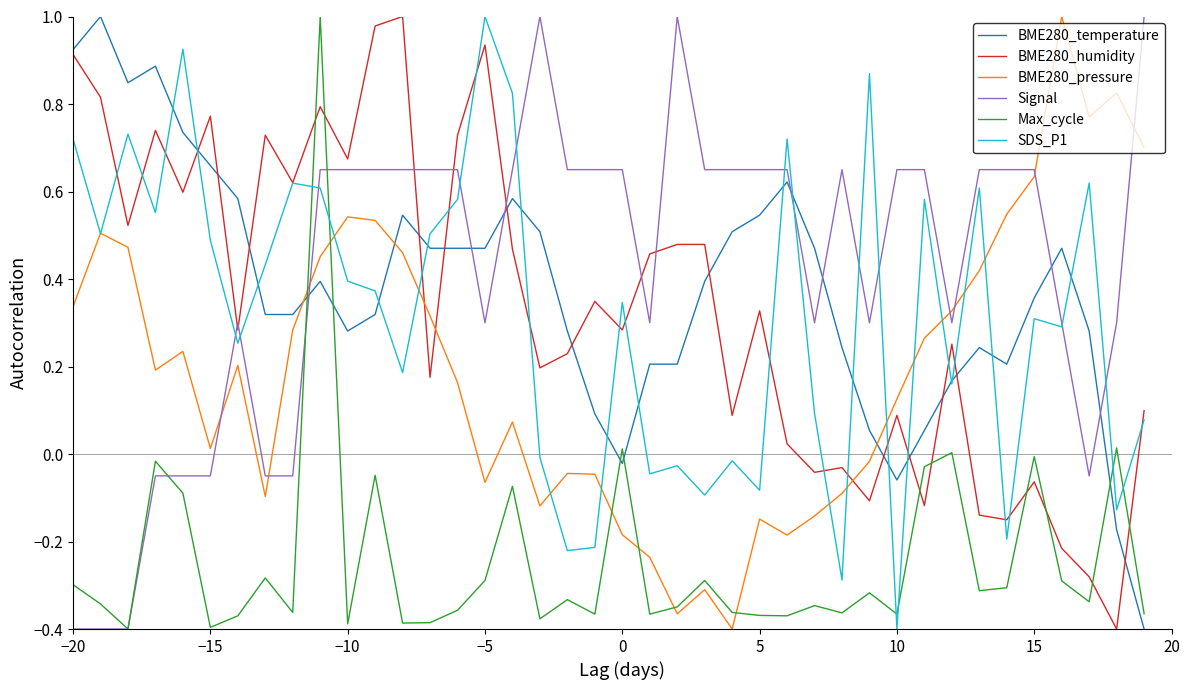

Which series ends up on top after the final intersection of Signal and BME280_humidity?

Signal